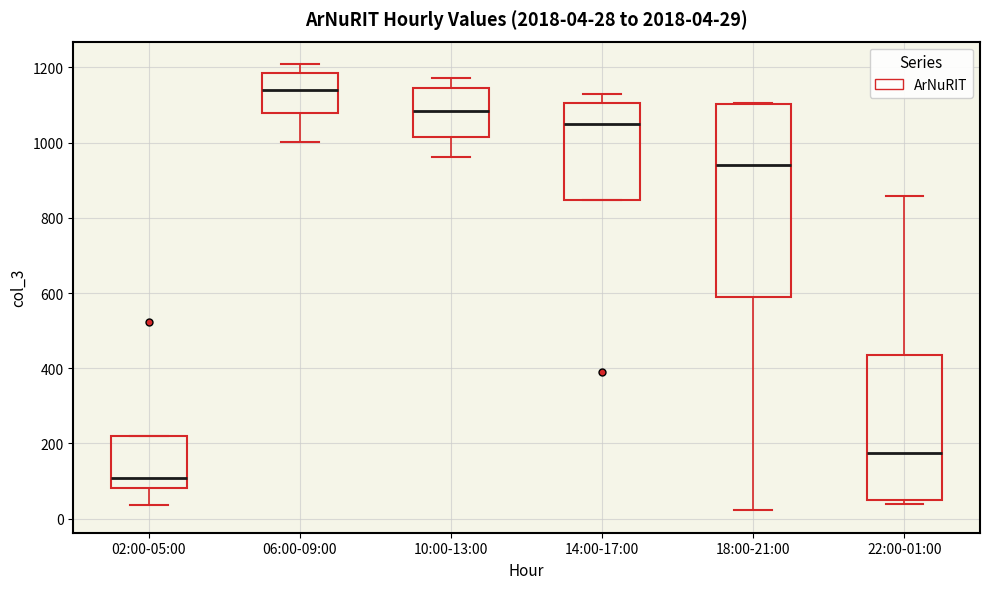

Which box is the tallest, from its lower edge to its upper edge?

18:00-21:00